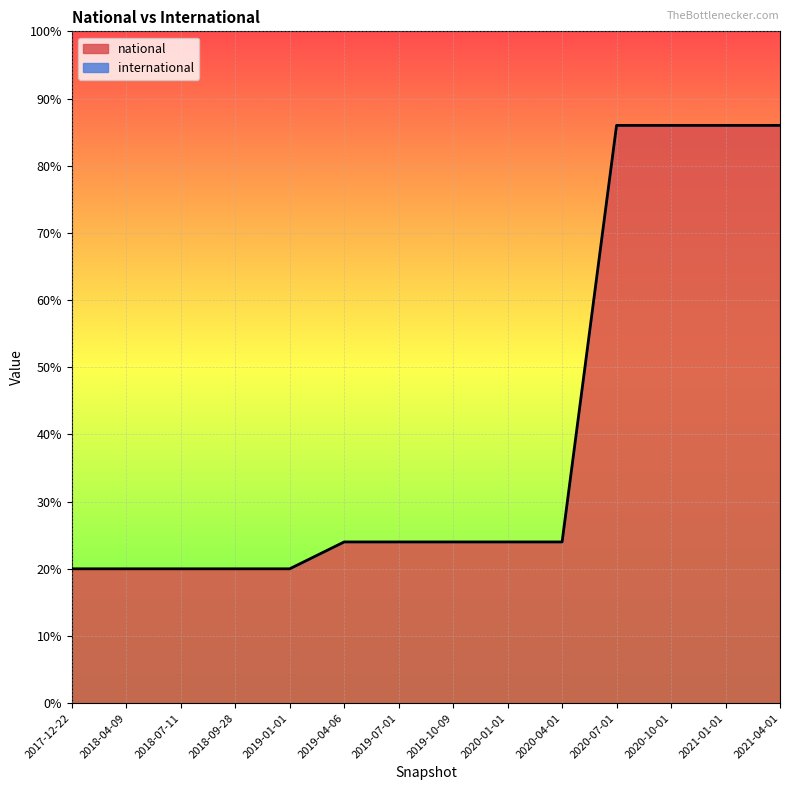

What is the minimum value shown in the chart?

20